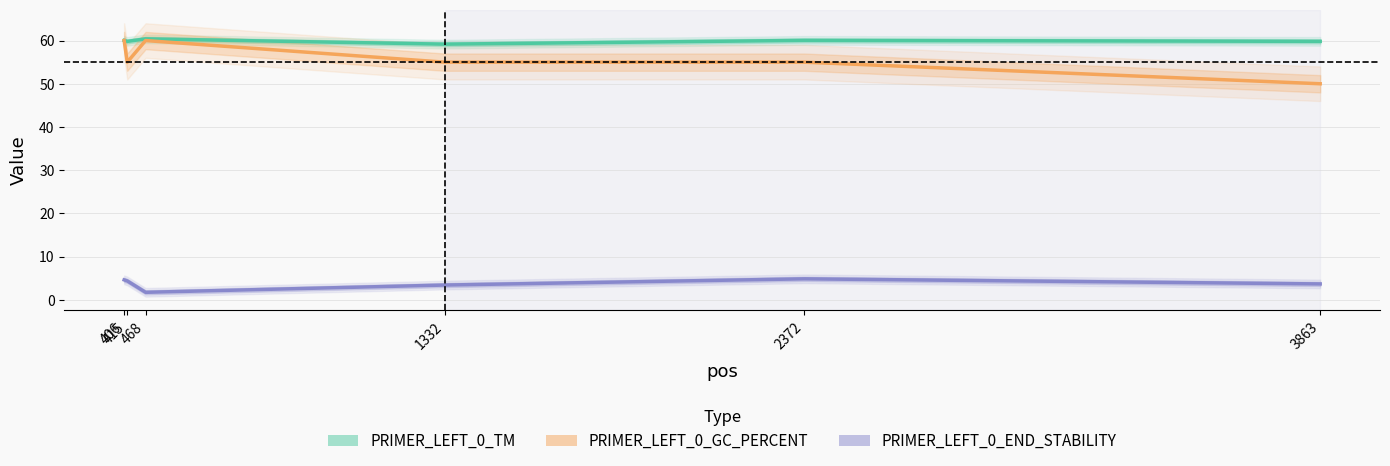

What is the average value of the PRIMER_LEFT_0_TM series?

59.9